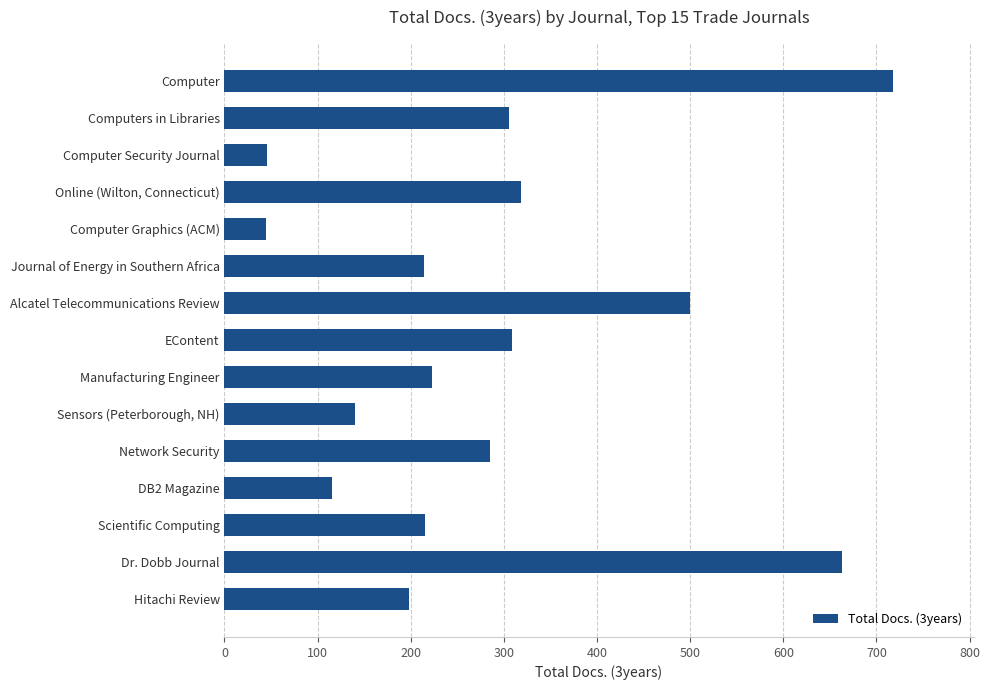

What is the change in value from Dr. Dobb Journal to Online (Wilton, Connecticut)?

-345